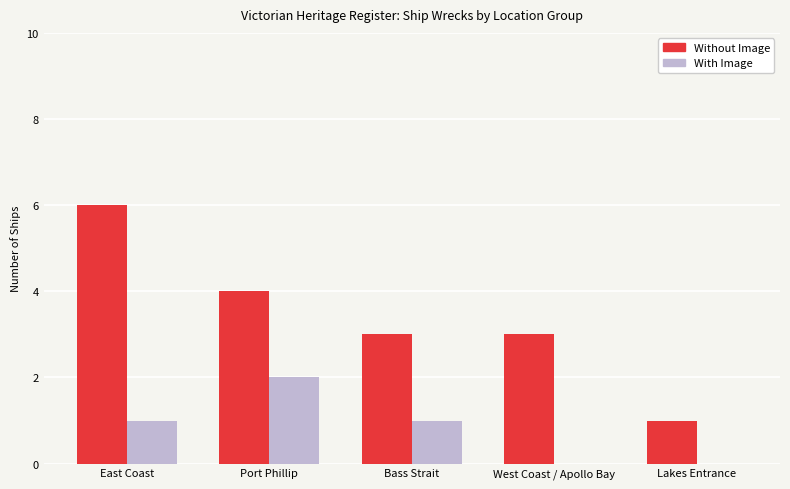

Reading right to left, what are all the values shown in this chart?

Without Image: Lakes Entrance=1	West Coast / Apollo Bay=3	Bass Strait=3	Port Phillip=4	East Coast=6
With Image: Lakes Entrance=0	West Coast / Apollo Bay=0	Bass Strait=1	Port Phillip=2	East Coast=1